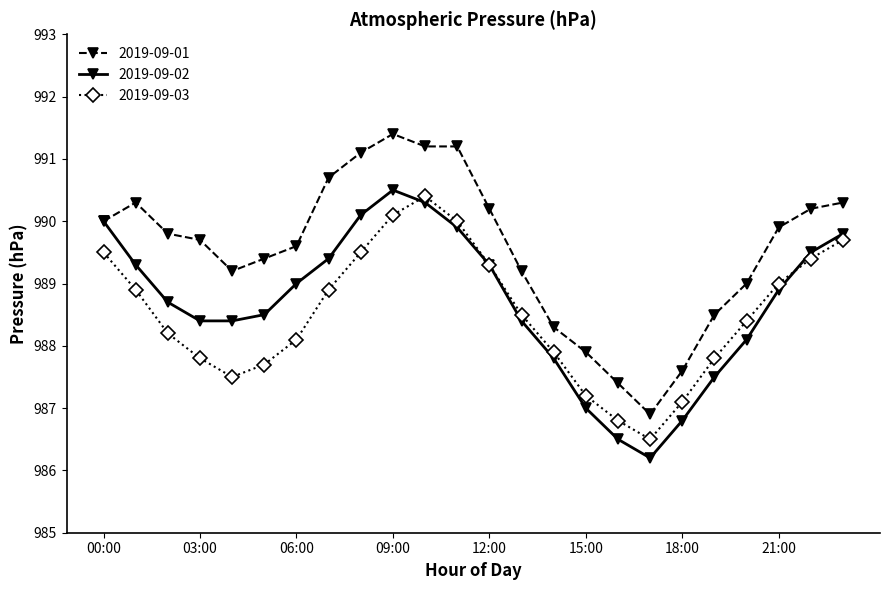

What is the value of the 2019-09-02 point at the 1st from the left?

990.0